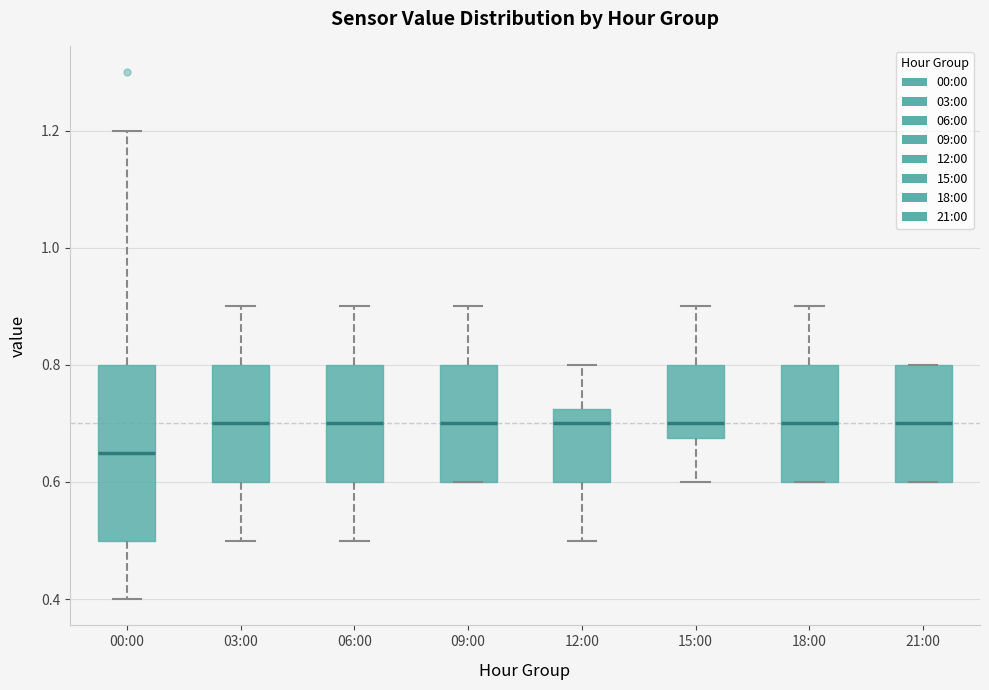

Where does the median line of the box for 03:00 sit on the y-axis? The values are not printed on the chart, so give them approximately, as read against the axis.

0.70